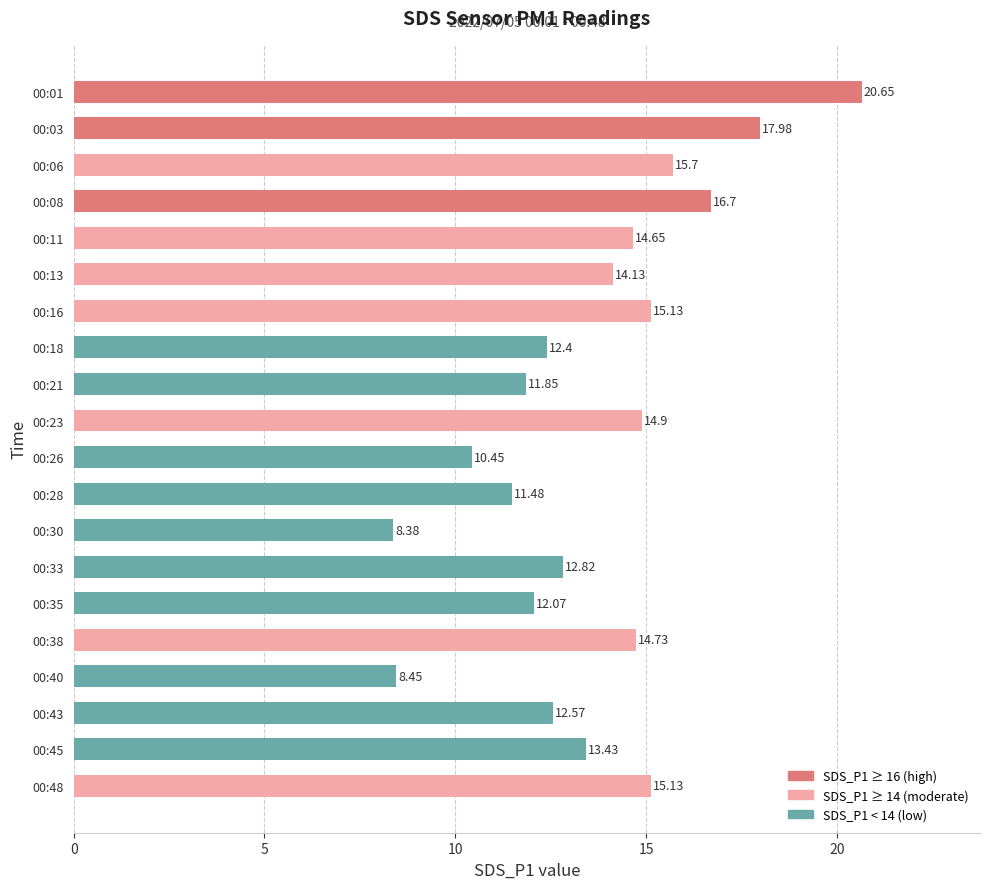

What is the sum of all values?

273.6